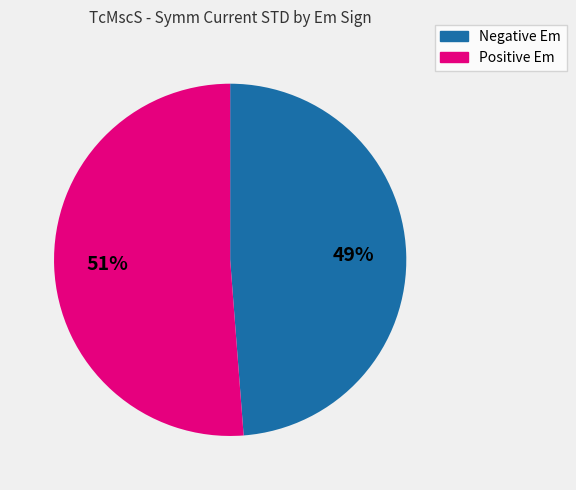

Is there any slice that represents more than half of the pie?

Yes